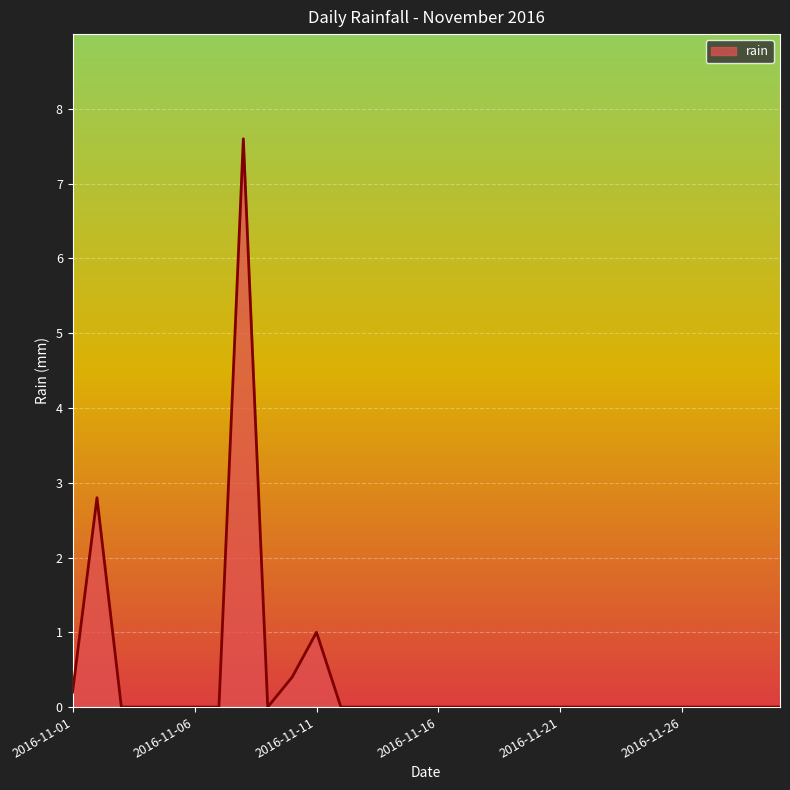

What is the difference between the maximum and minimum values?

7.6